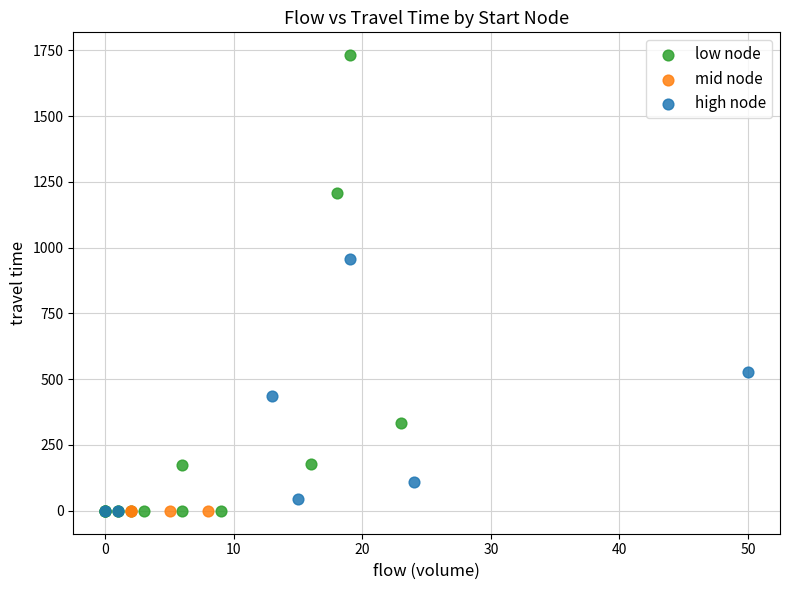

Which series reaches the maximum Y coordinate?

low node